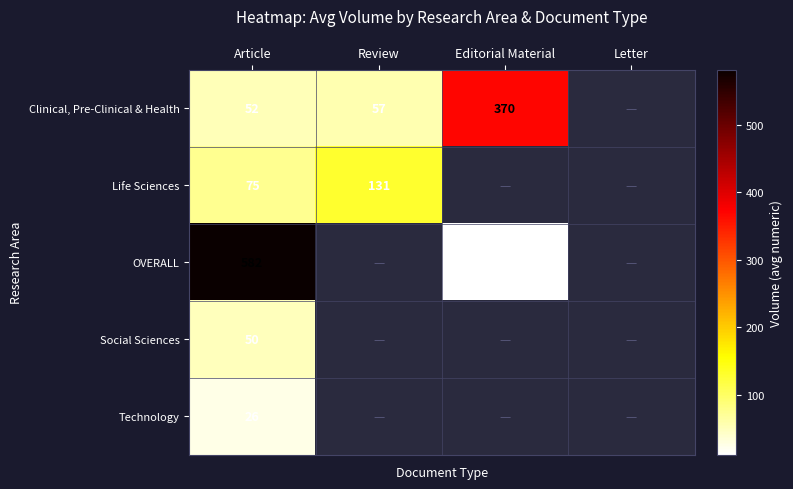

What is the difference between the highest and lowest values at Article?

556